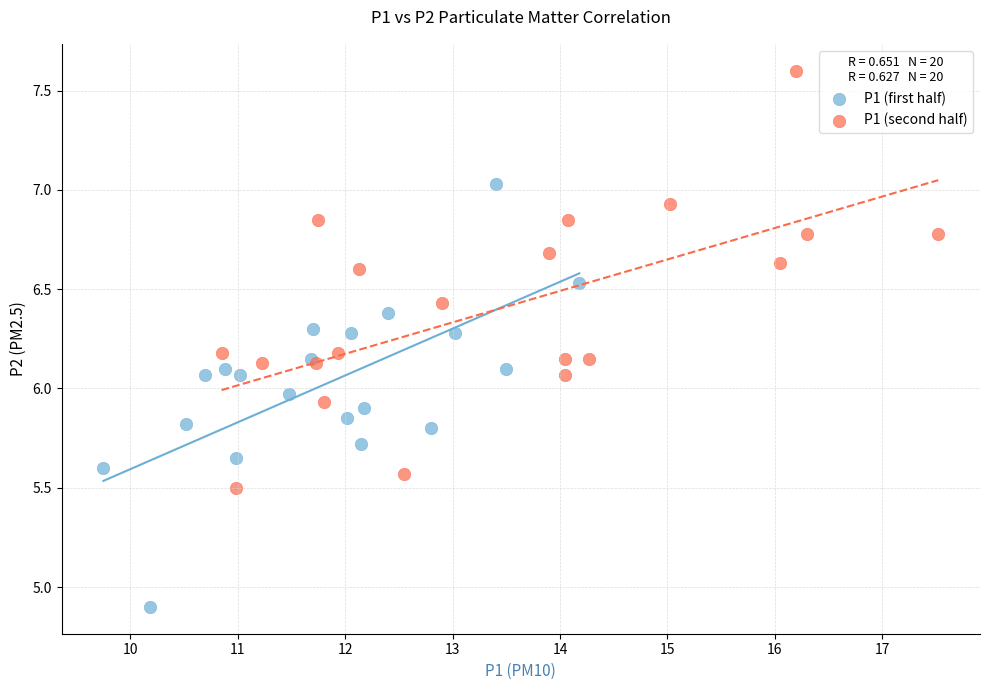

Which series reaches the maximum Y coordinate?

P1 (second half)